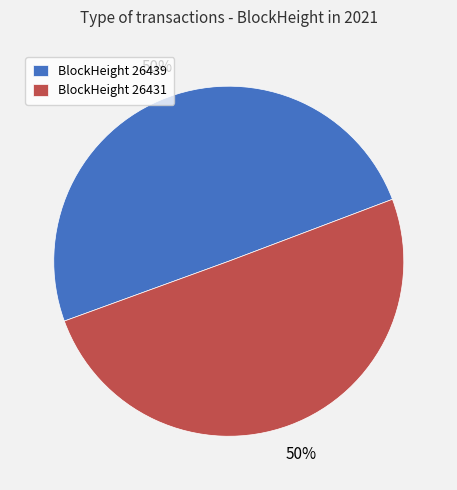

To the nearest percent, what is the combined percentage of BlockHeight 26431 and BlockHeight 26439?

100%